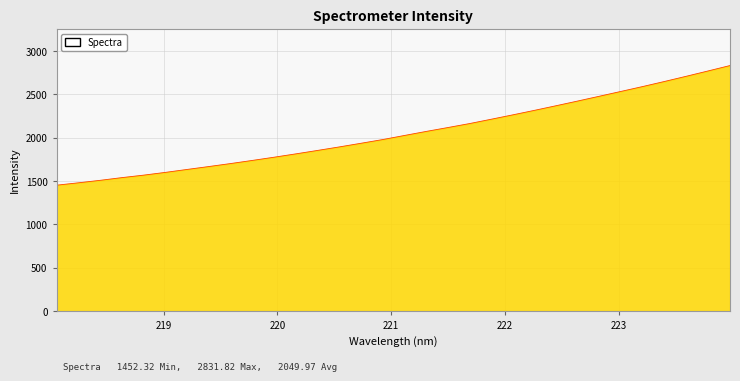

What is the maximum value shown in the chart?

2831.8